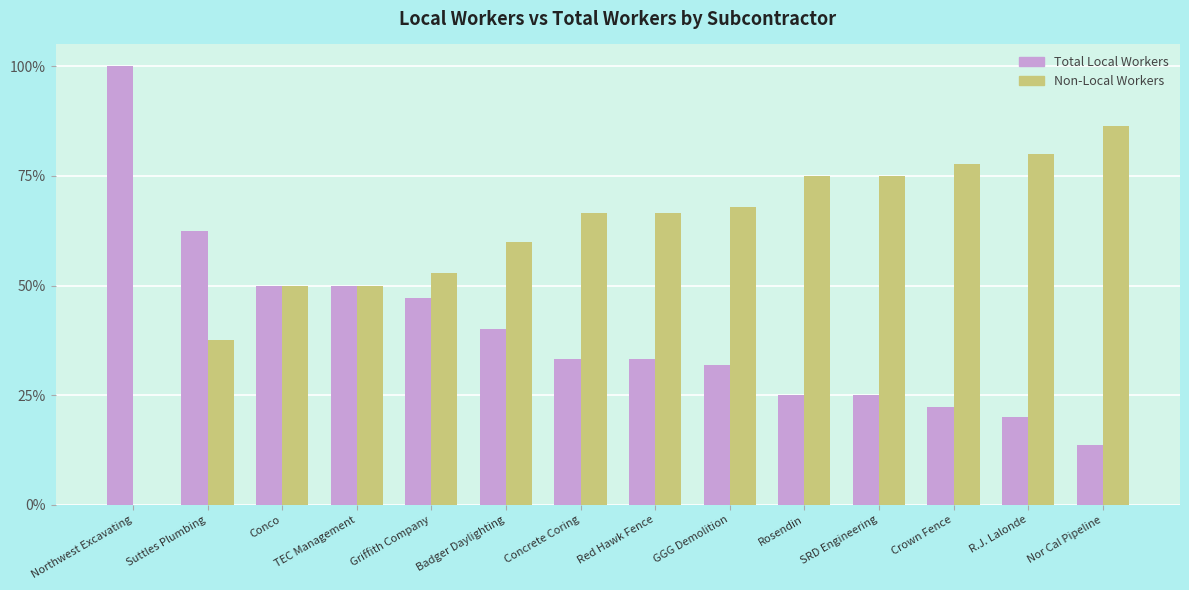

Are the bars grouped side by side (vs. stacked)?

Yes